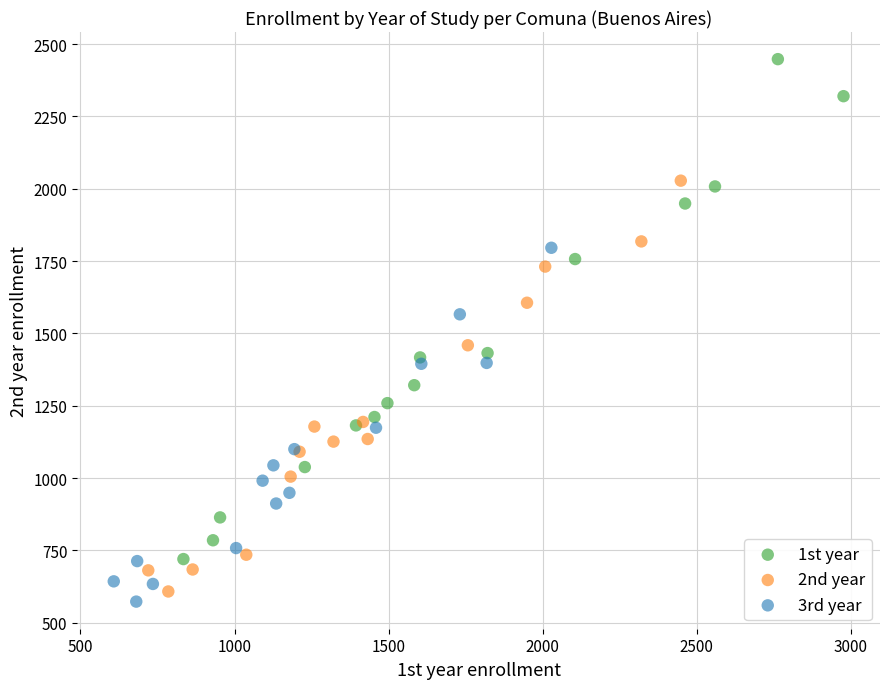

Which series contains the highest Y value?

1st year